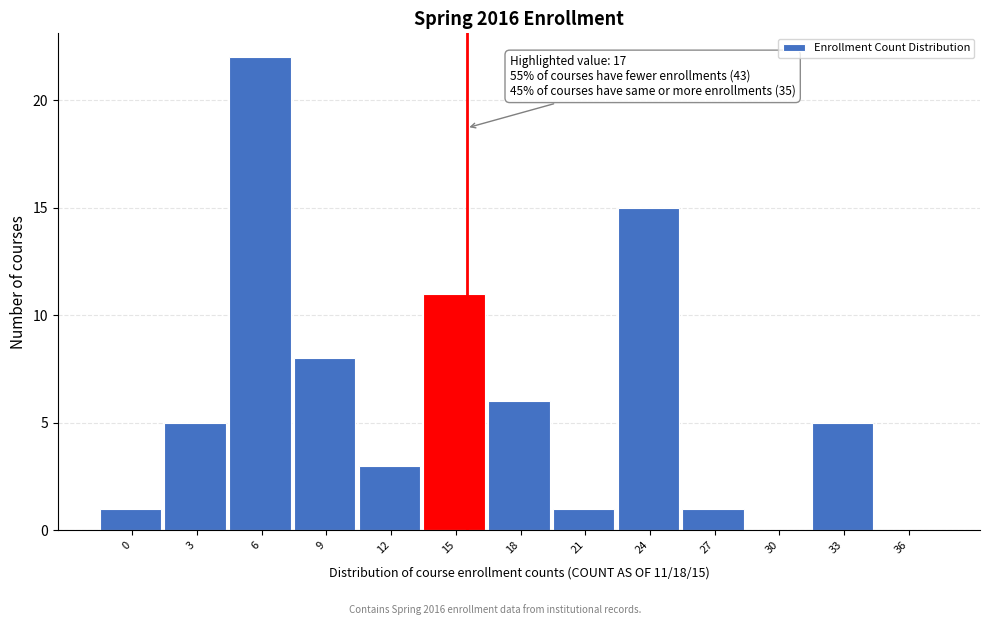

Reading right to left, what are all the values shown in this chart?

36=0	33=5	30=0	27=1	24=15	21=1	18=6	15=11	12=3	9=8	6=22	3=5	0=1